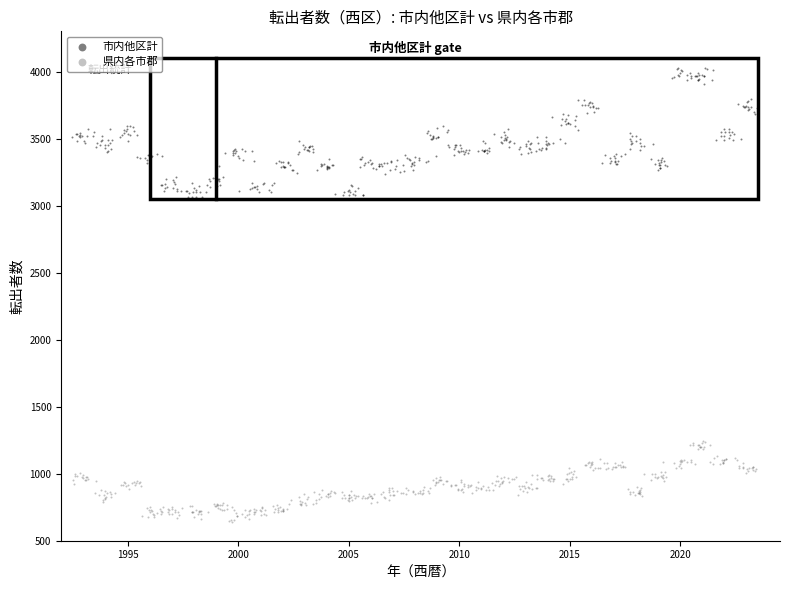

Which series has the widest spread of Y values?

市内他区計